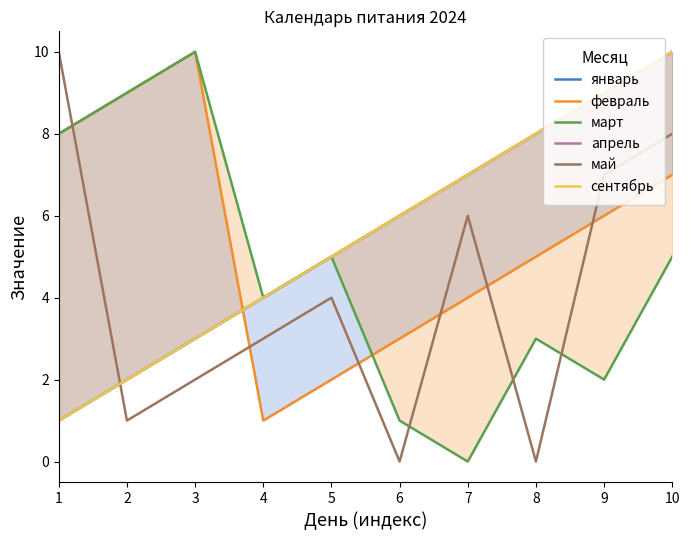

Between which two adjacent categories do май and февраль first intersect?

1 and 2